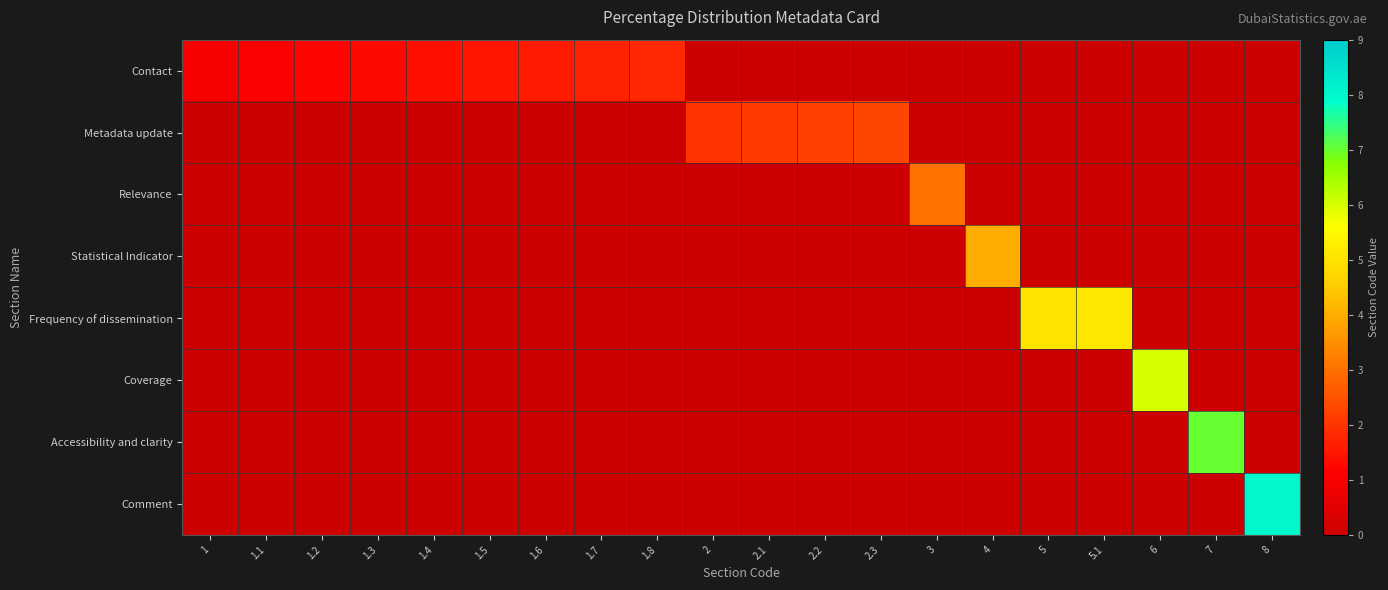

Rank the series by their maximum value, from highest to lowest.

Comment, Accessibility and clarity, Coverage, Frequency of dissemination, Statistical Indicator, Relevance, Metadata update, Contact